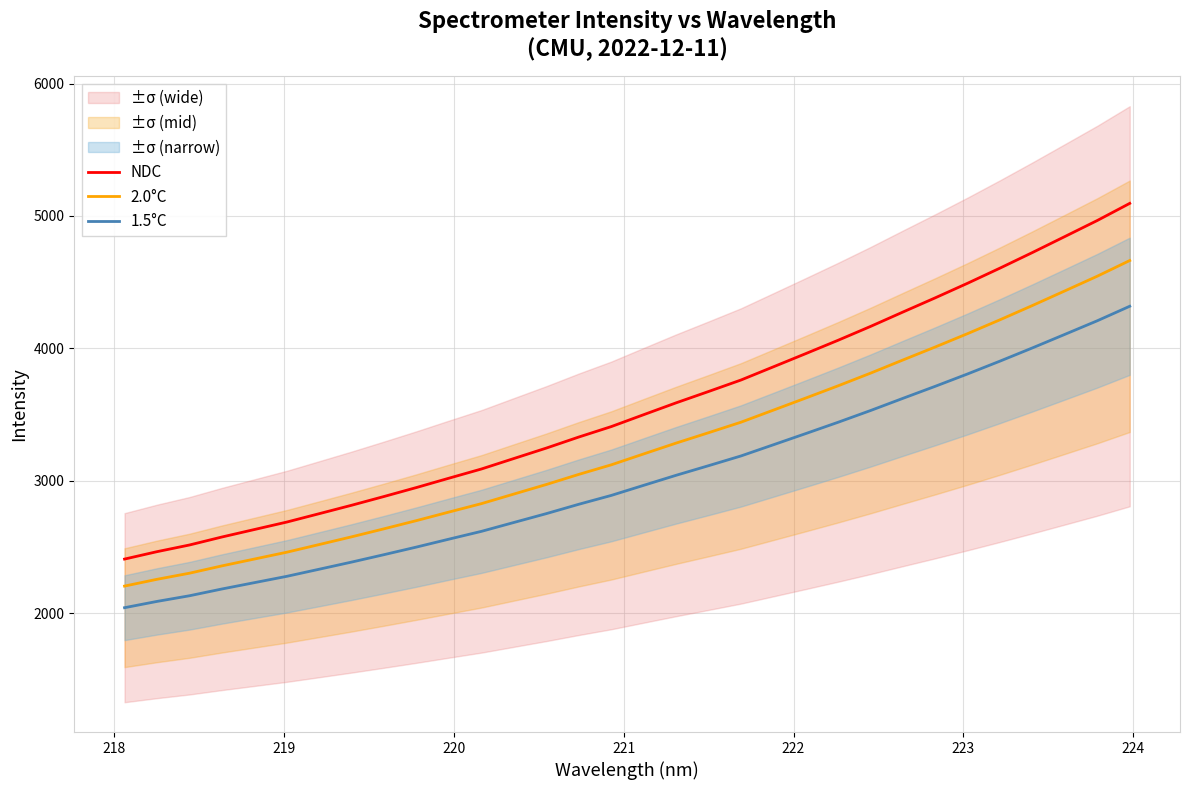

Rank the series by their average value, from lowest to highest.

1.5°C, 2.0°C, NDC